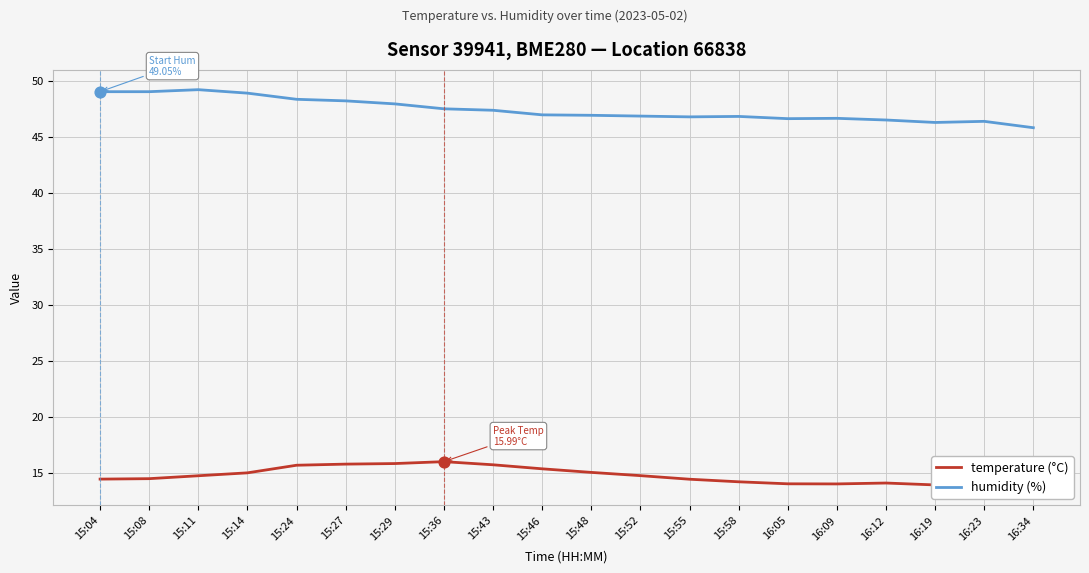

At which category is the sum across all series the highest?

15:24